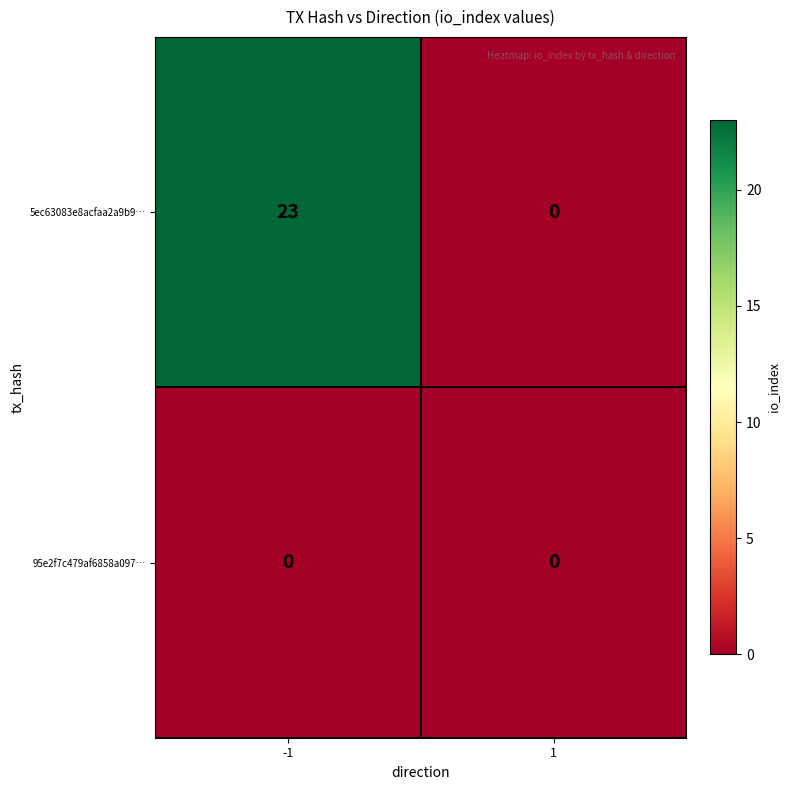

What is the difference between the highest and lowest values at -1?

23